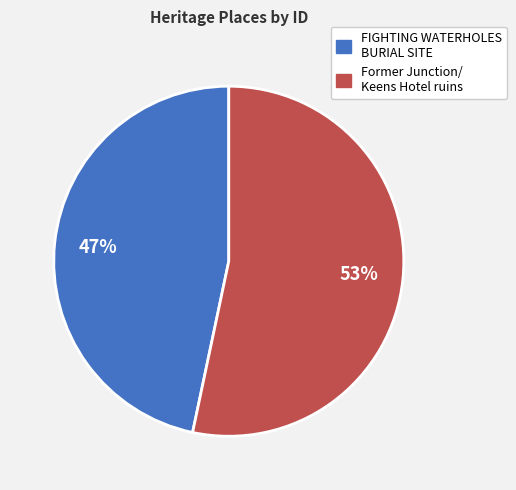

To the nearest percent, what is the average slice percentage?

50%